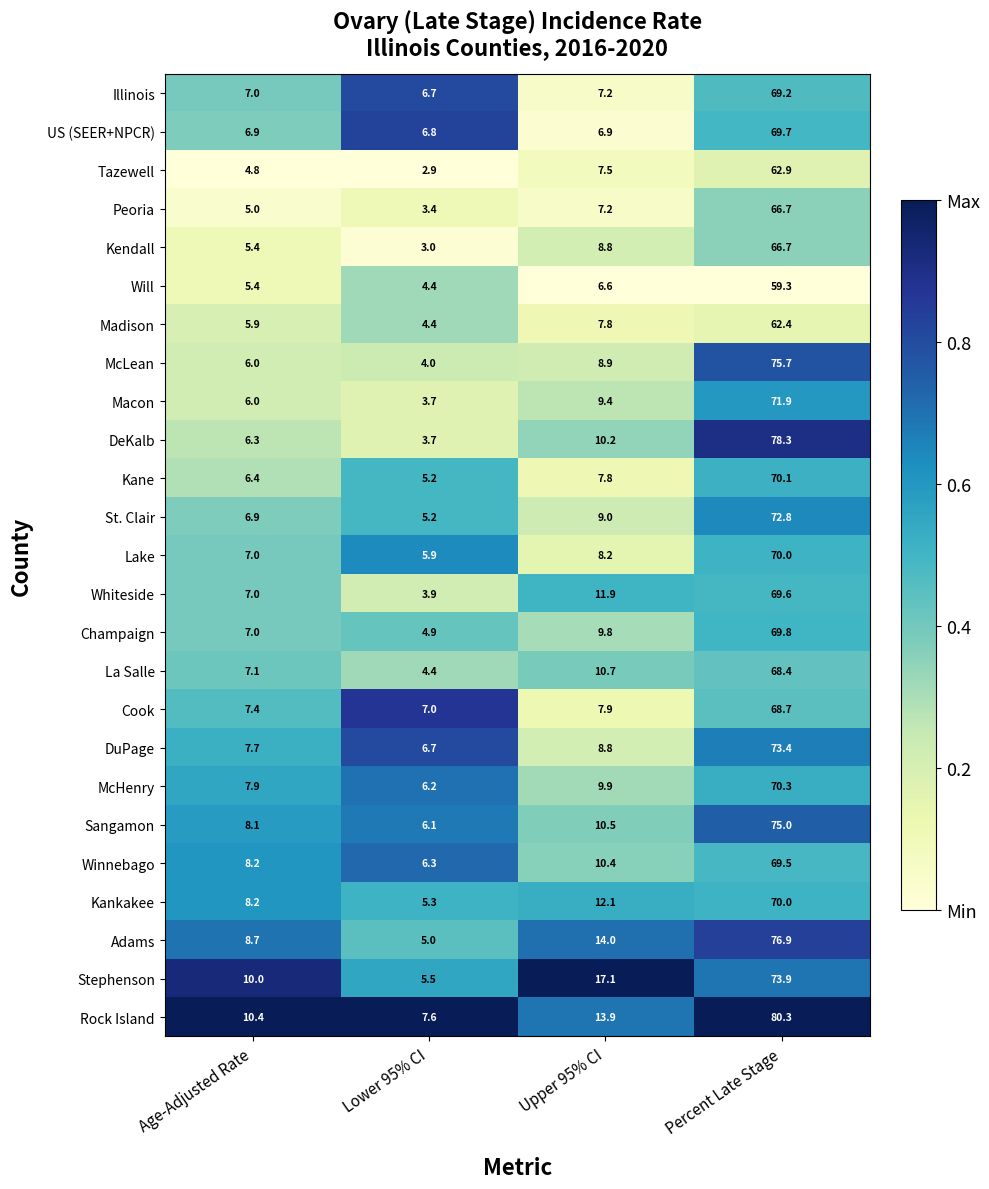

At which label does McHenry first exceed 9?

Upper 95% CI